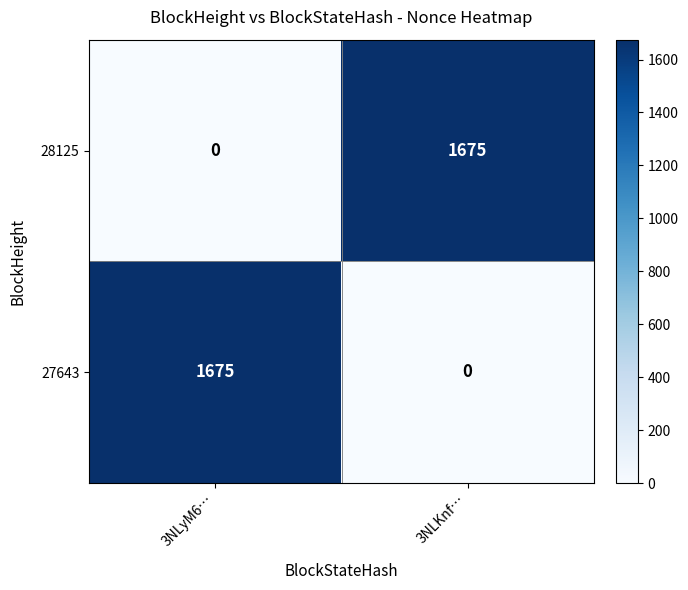

The 27643 series shows 0 at 3NLKnf…. True or false?

True